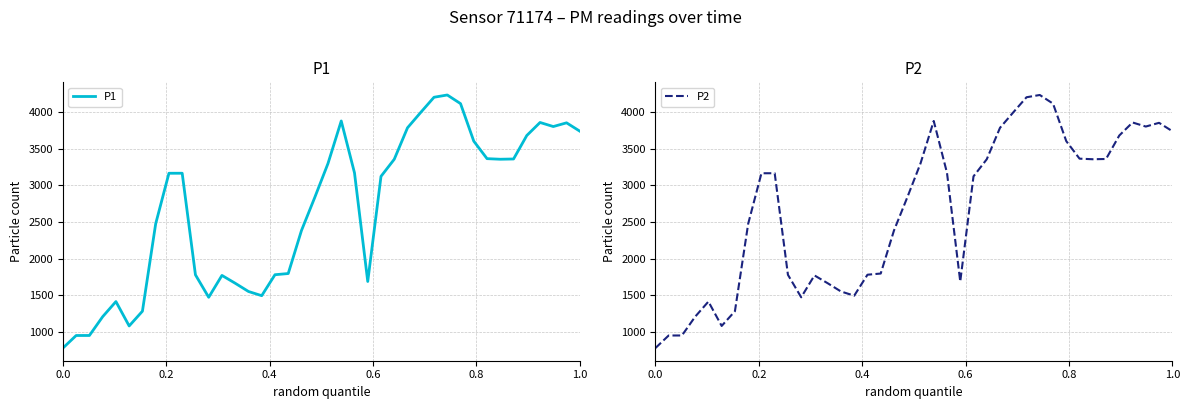

True or false: P1 and P2 cross at least once.

False